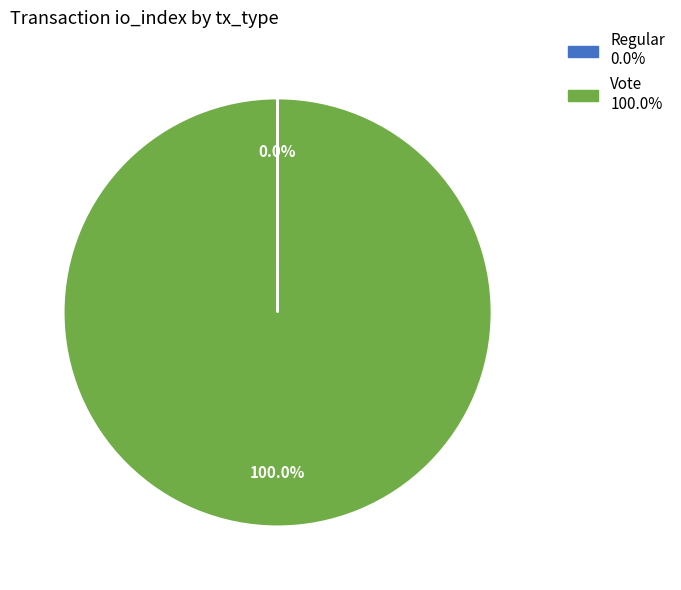

Rank the categories by value from highest to lowest.

Vote, Regular